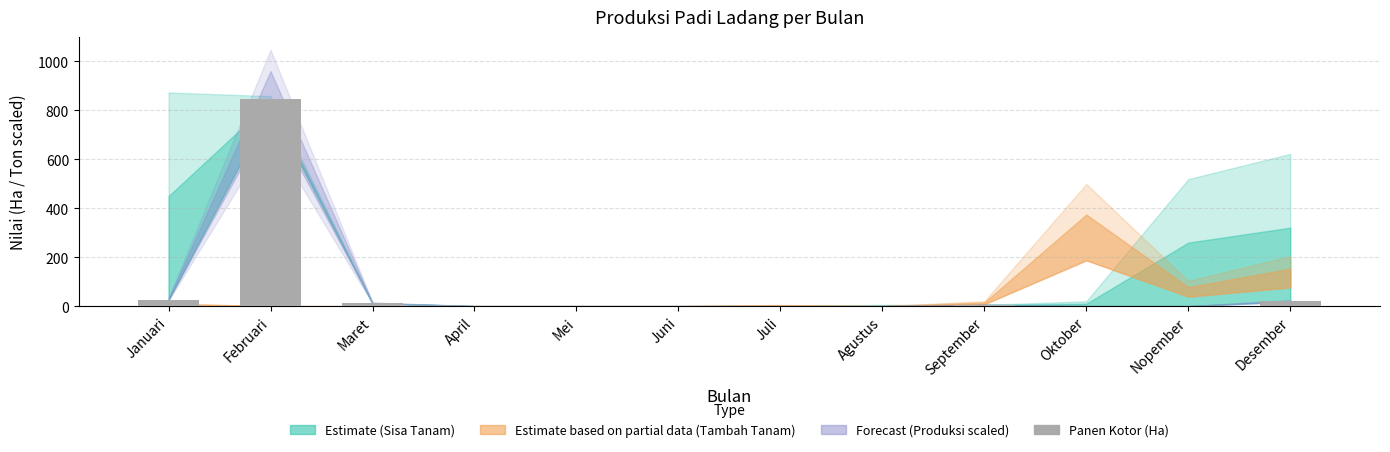

At which category does the chart reach its peak across all series?

Februari